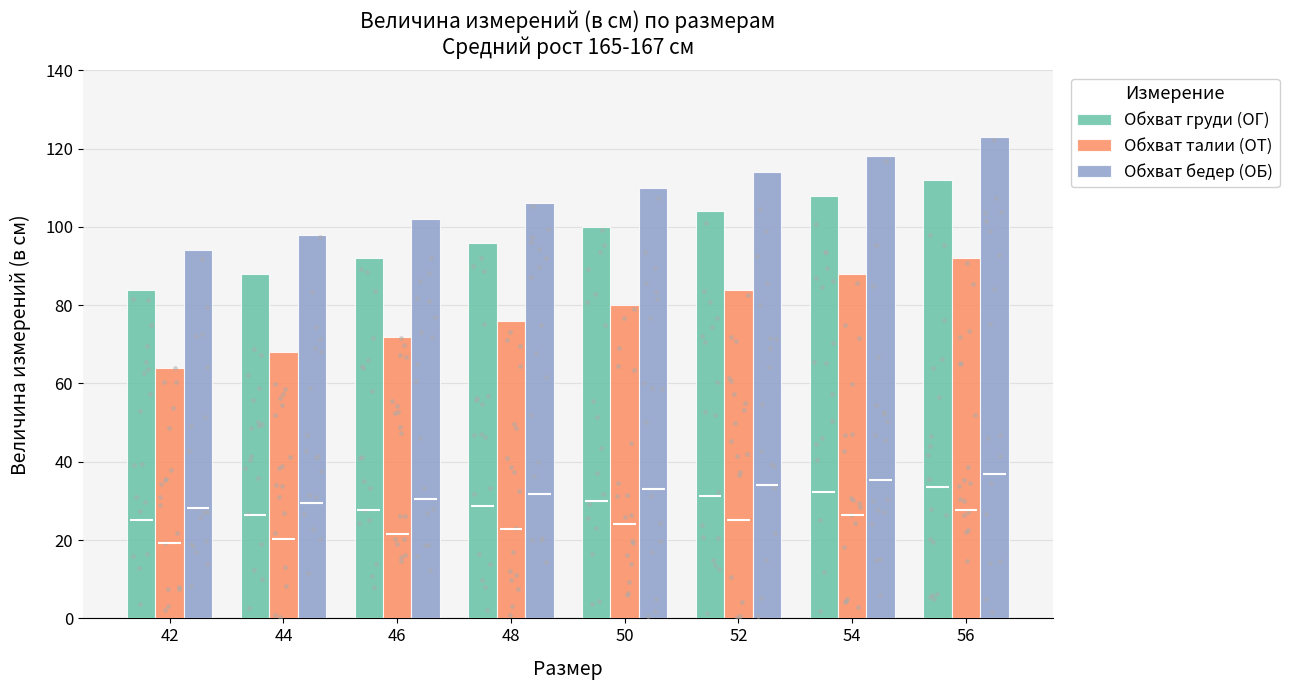

What are all the series names shown in the legend?

Обхват груди (ОГ), Обхват талии (ОТ), Обхват бедер (ОБ)